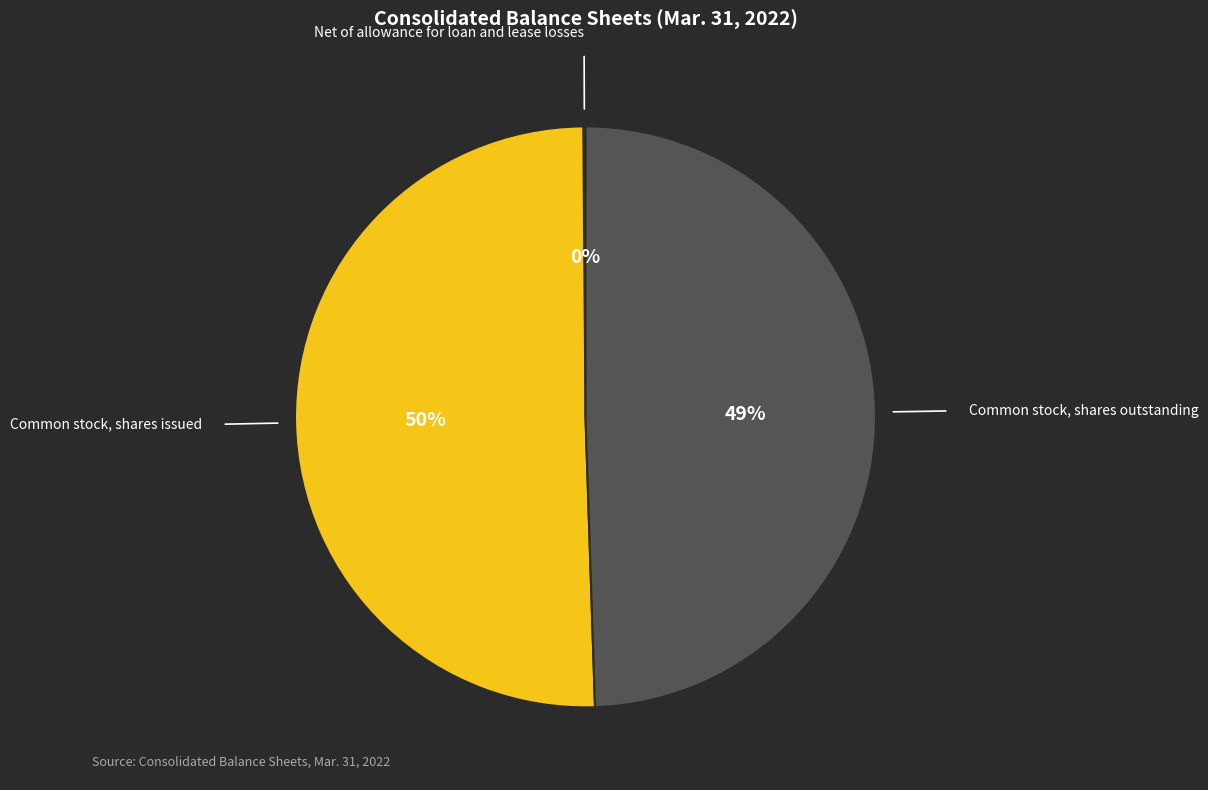

Which category has the biggest portion of the pie?

Common stock, shares issued